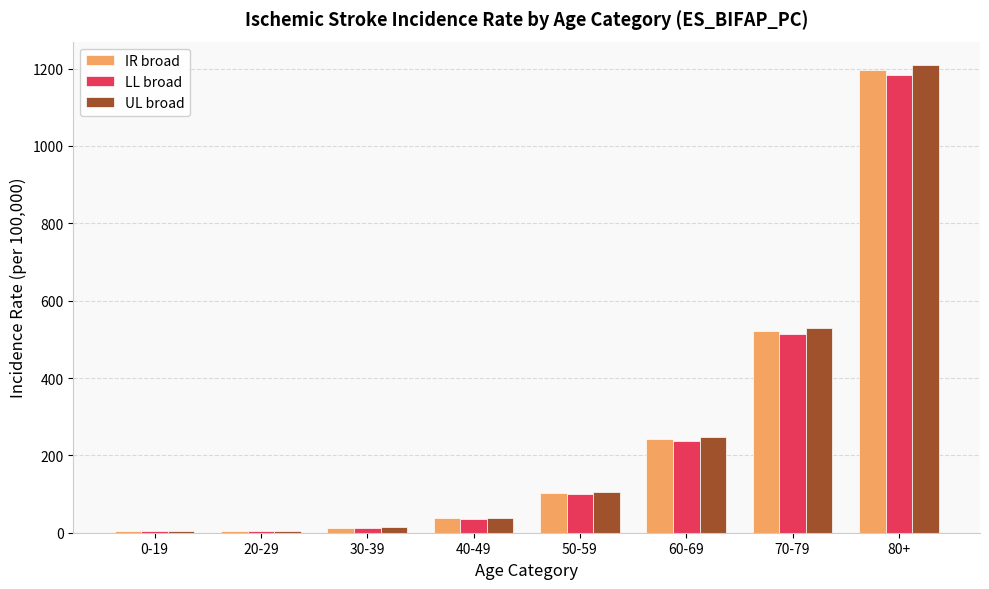

How many distinct data groups are displayed?

3